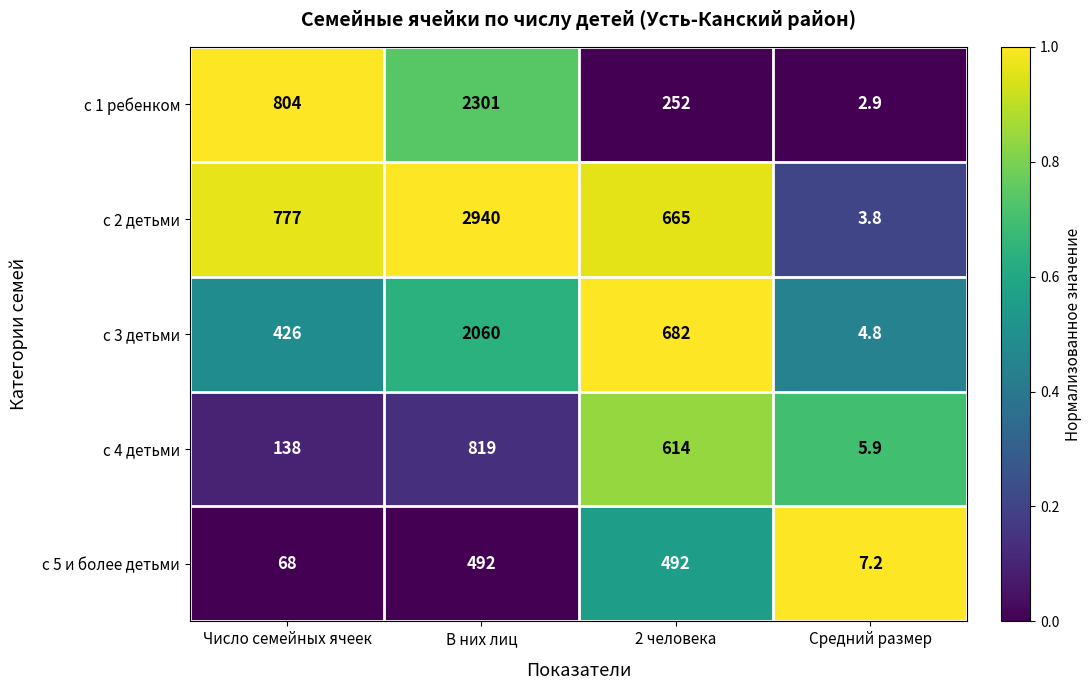

What is the spread (max minus min) of values at Число семейных ячеек?

736.0